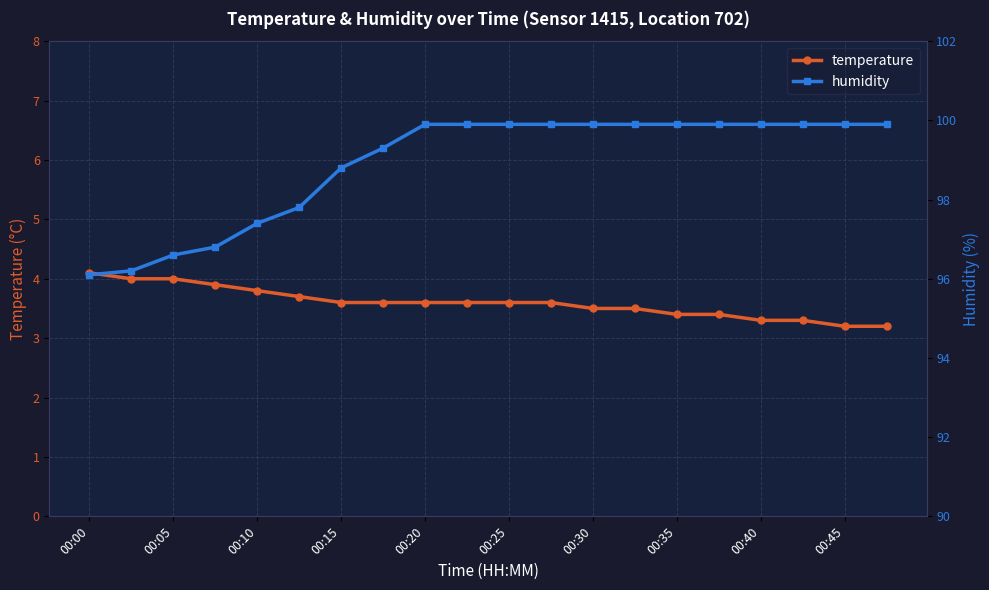

What is the maximum value for temperature?

4.1